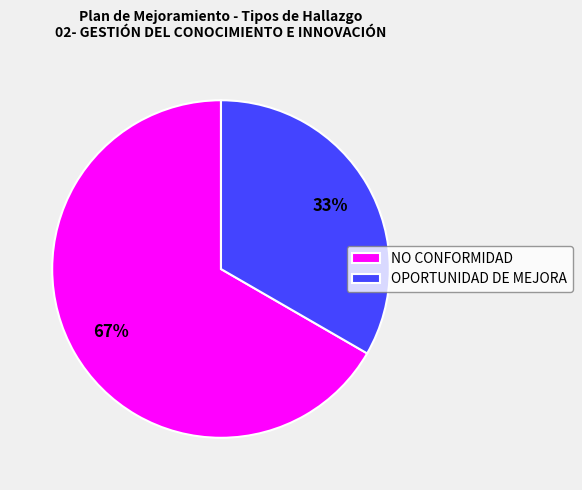

Do OPORTUNIDAD DE MEJORA and NO CONFORMIDAD together represent more than half of the pie?

Yes